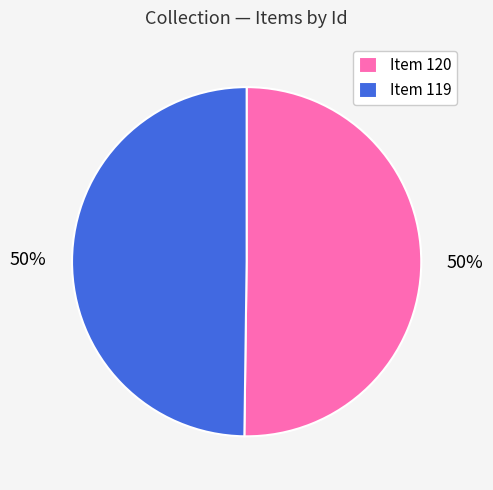

To the nearest percent, what percentage of the pie is Item 120?

50%